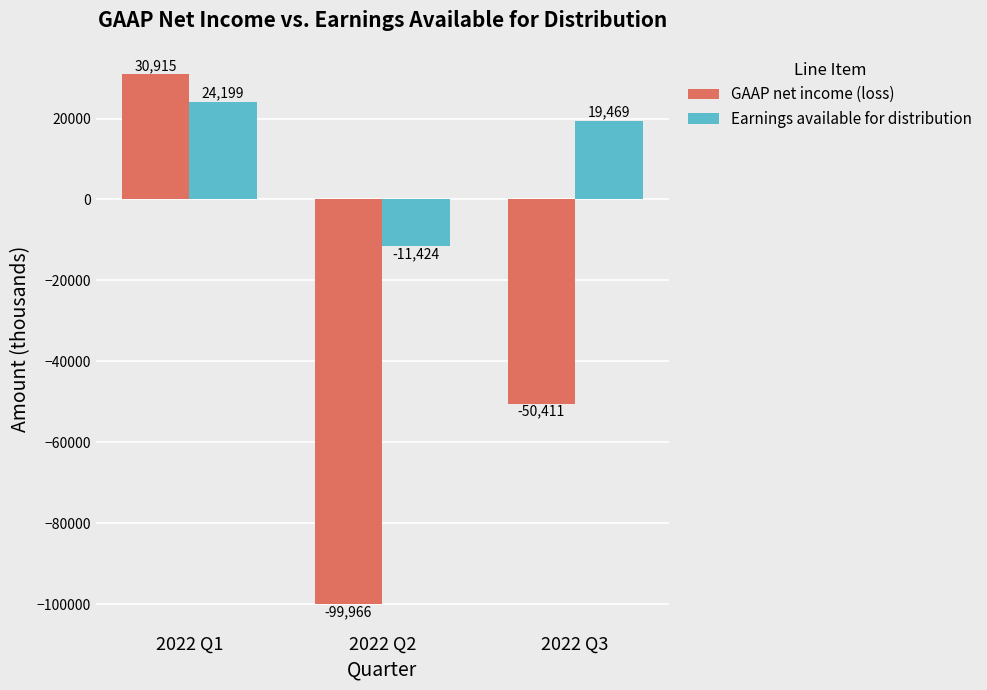

How many bars are there in total?

6